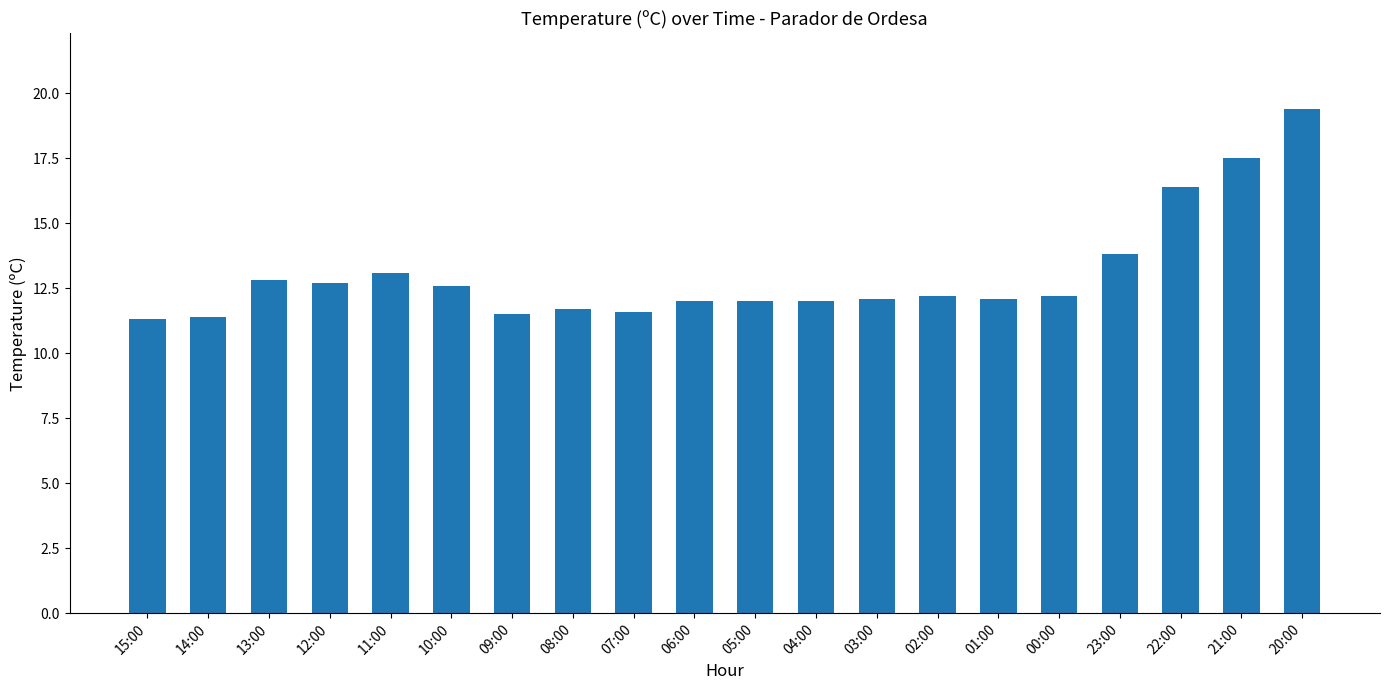

Where does the data first go above 12?

13:00